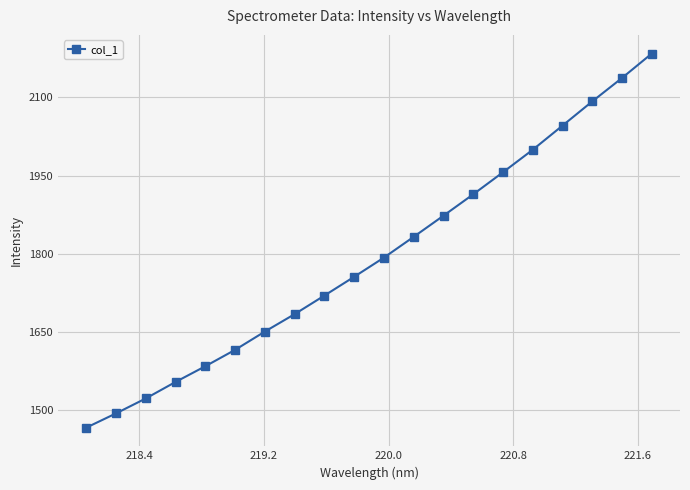

What is the value of the 7th point from the left?

1651.0